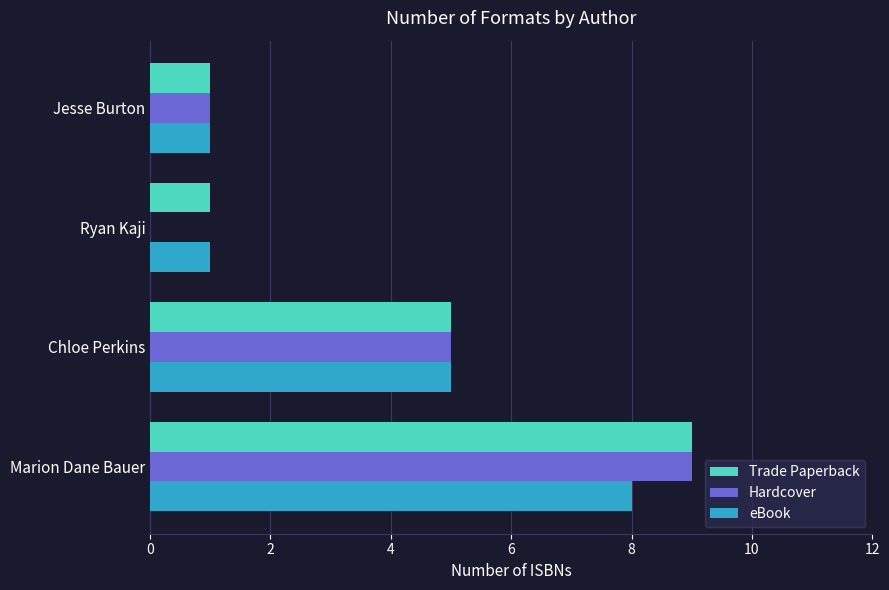

Is it true that Trade Paperback equals 1 at Chloe Perkins?

False